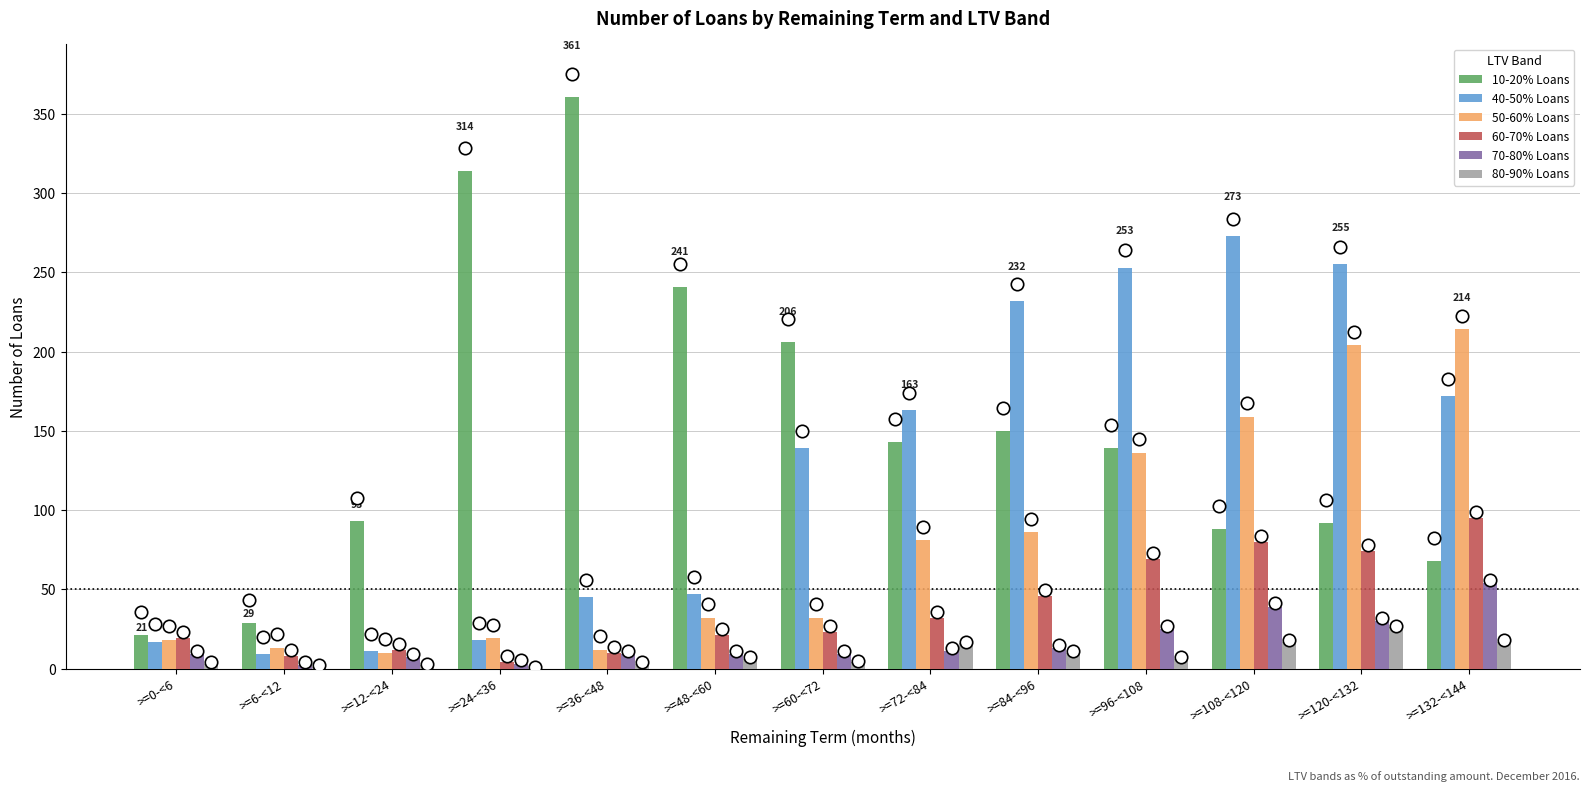

Which series reaches the minimum Y coordinate?

80-90% Loans